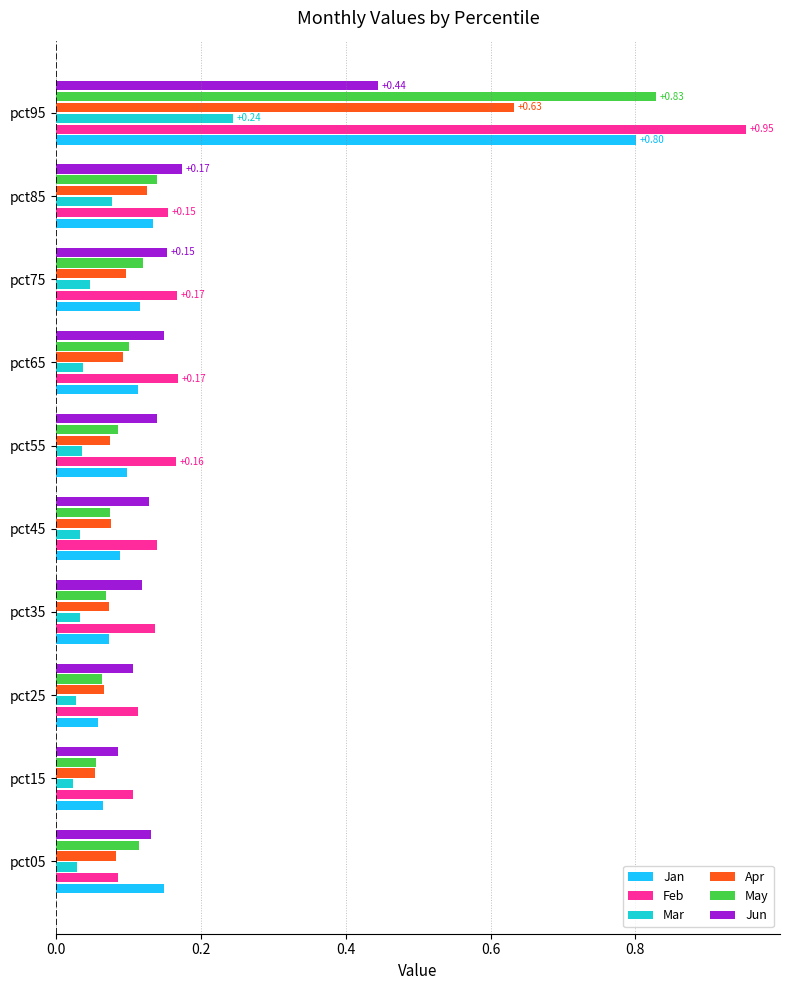

At which category is the sum across all series the highest?

pct95